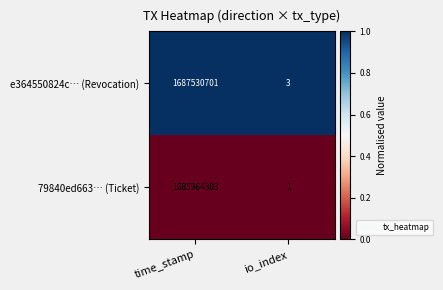

Which series changed the most between time_stamp and io_index?

e364550824c… (Revocation)